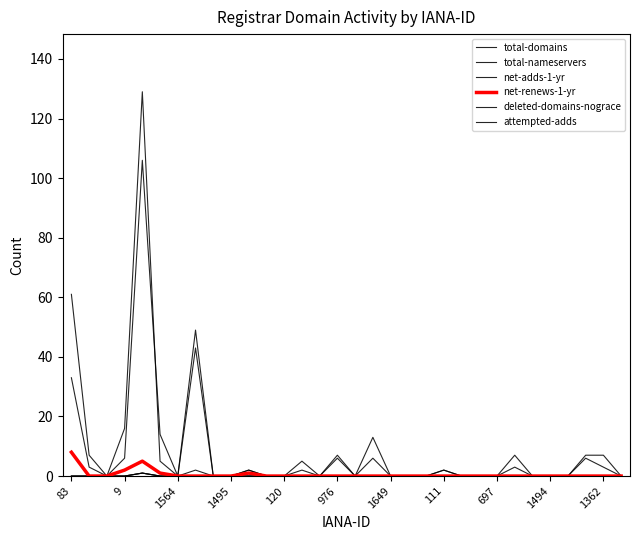

How many data points does each series have?

32